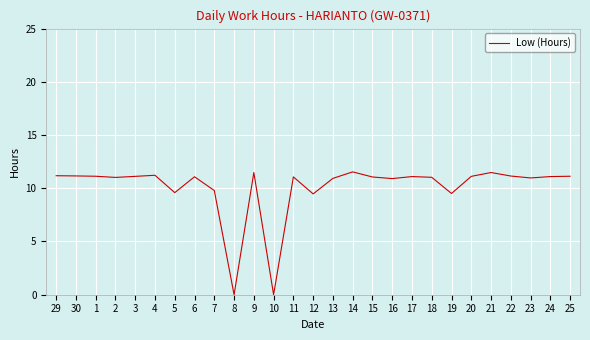

What is the difference between the values at 19 and 18?

1.5